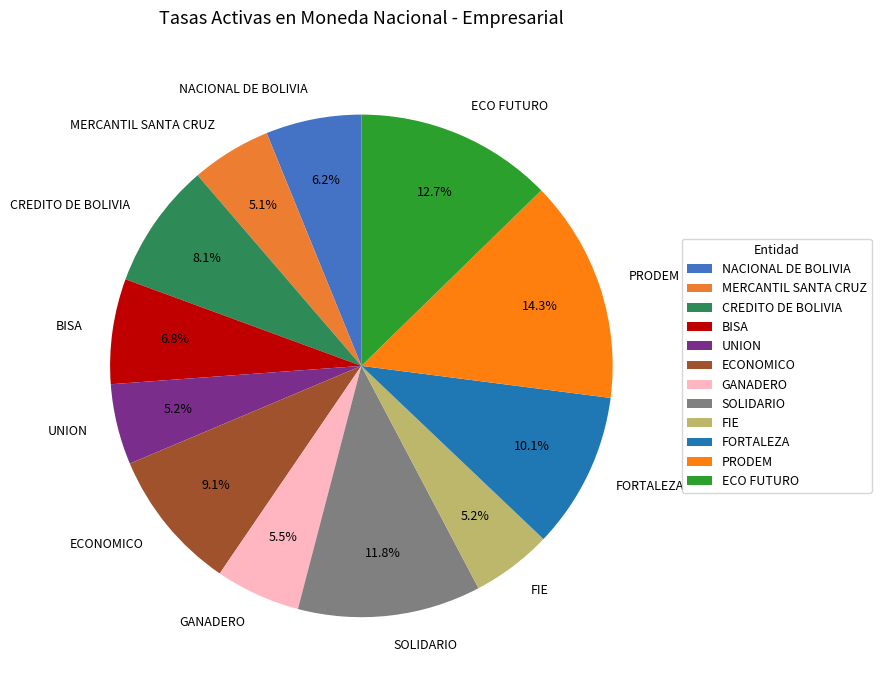

Which category has the biggest portion of the pie?

PRODEM